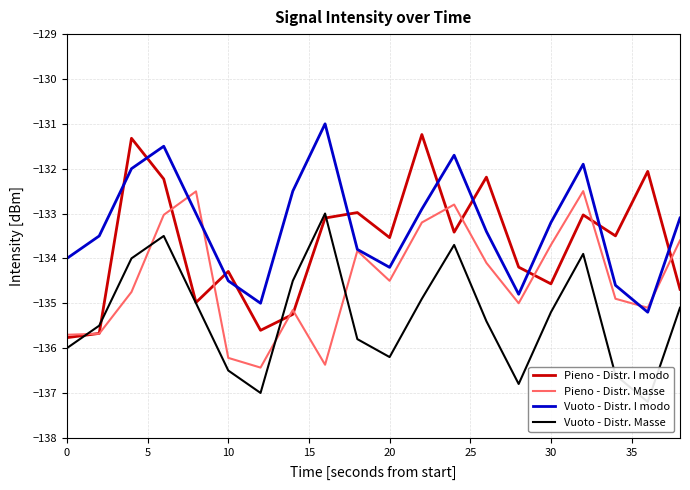

How many data points in Pieno - Distr. Masse are above -134?

8